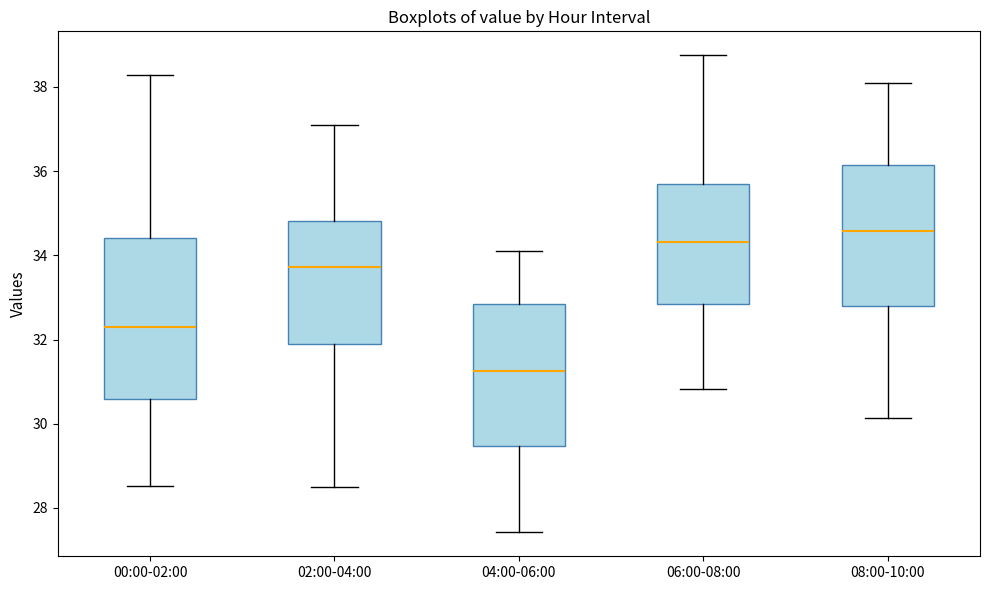

Reading left to right, read every box against the y-axis: the position of its median line, the range the box covers, and the ends of its whiskers. The values are not printed on the chart, so give them approximately, as read against the axis.

00:00-02:00: median 32.4, box 30.6 to 34.4, whiskers 28.6 to 38.2
02:00-04:00: median 33.8, box 31.8 to 34.8, whiskers 28.6 to 37.2
04:00-06:00: median 31.2, box 29.4 to 32.8, whiskers 27.4 to 34.2
06:00-08:00: median 34.4, box 32.8 to 35.6, whiskers 30.8 to 38.8
08:00-10:00: median 34.6, box 32.8 to 36.2, whiskers 30.2 to 38.2